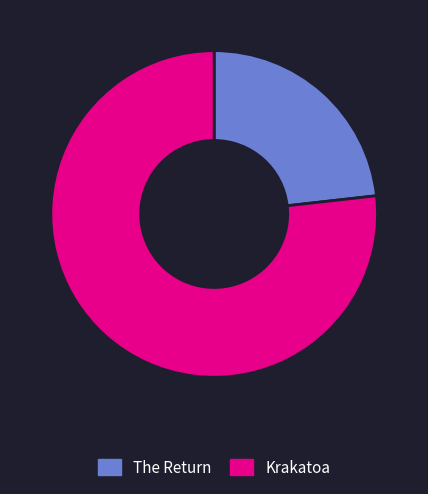

How many segments does this pie chart have?

2